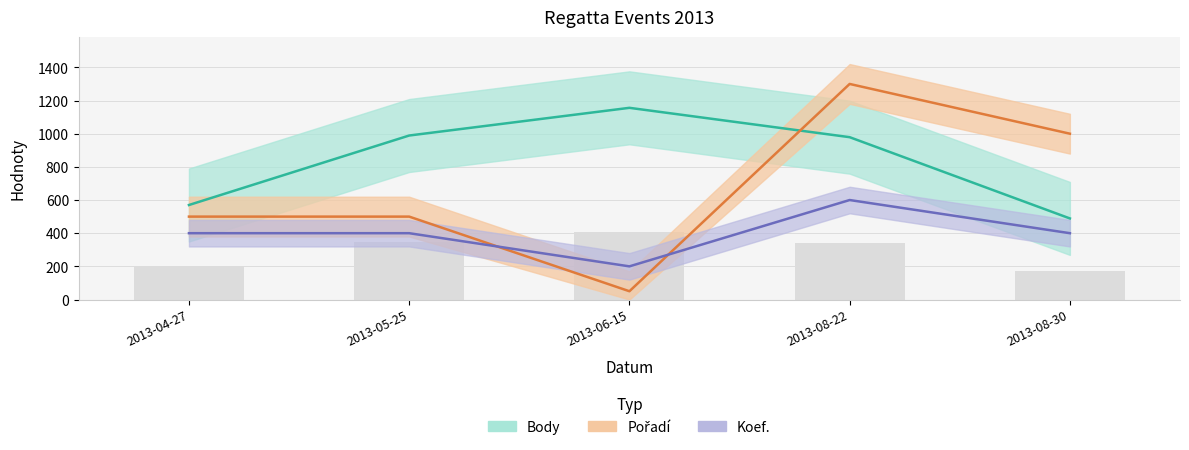

What are all the series names shown in the legend?

Body, Pořadí, Koef.